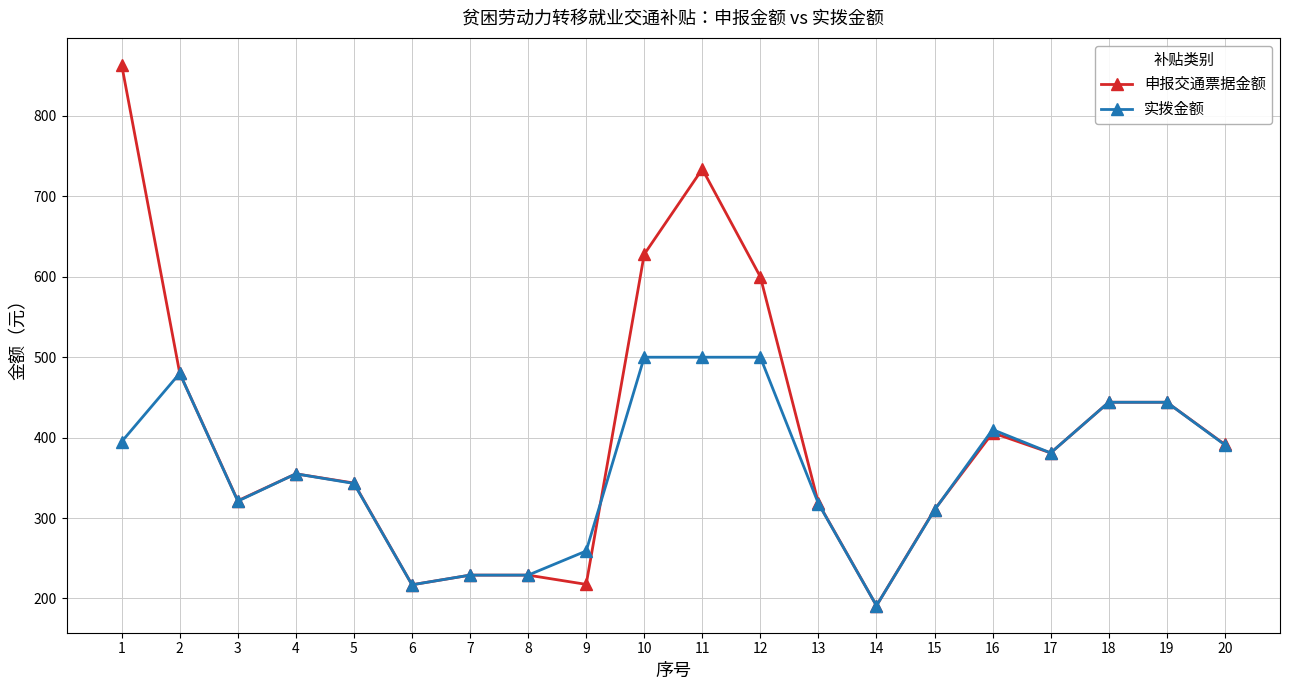

Is the value of 实拨金额 at 4 greater than the value of 申报交通票据金额 at 10?

No